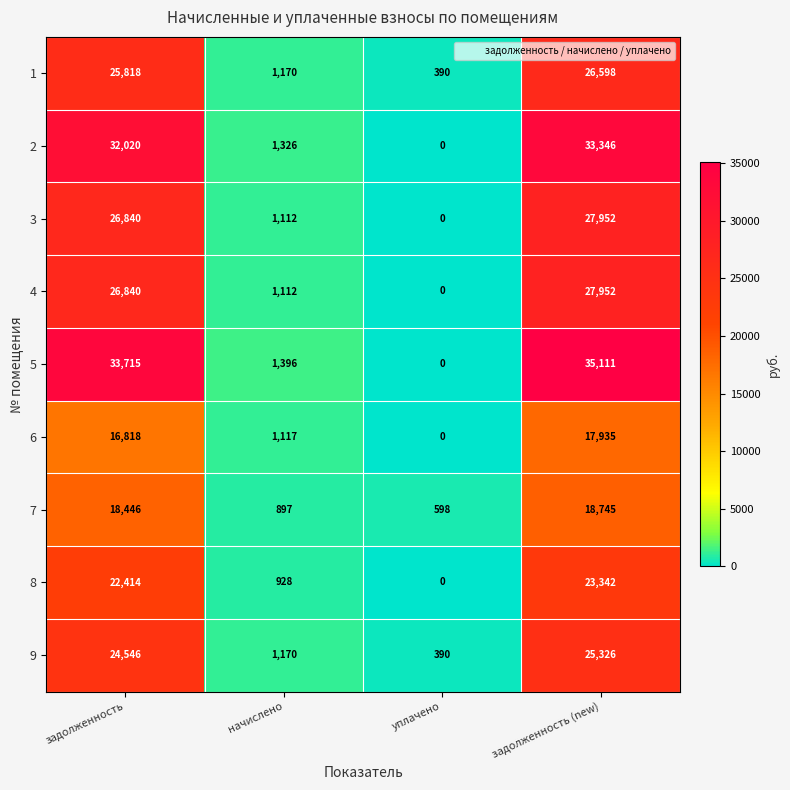

Is it true that 4 equals 6645 at задолженность (new)?

False